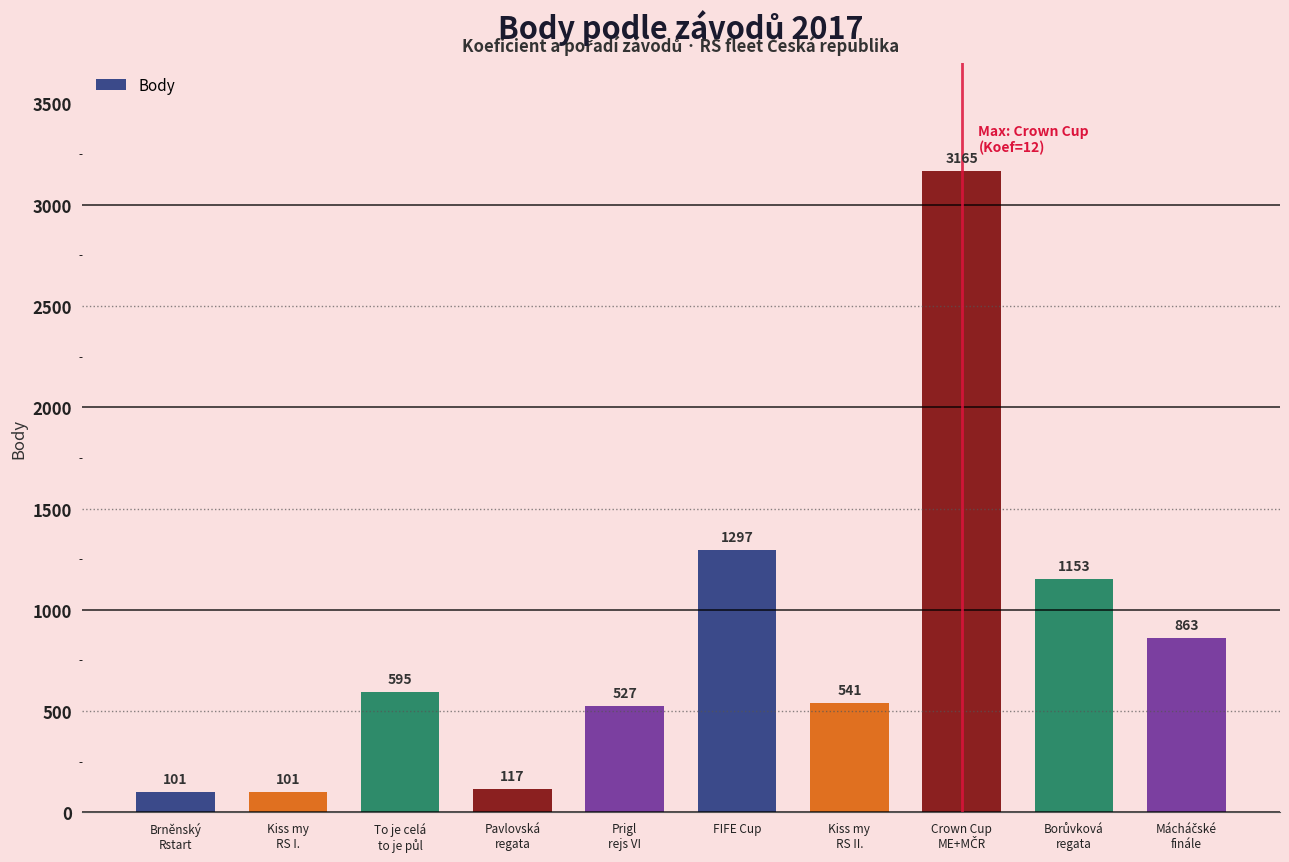

Reading left to right, what are all the values shown in this chart?

101	101	595	117	527	1297	541	3165	1153	863